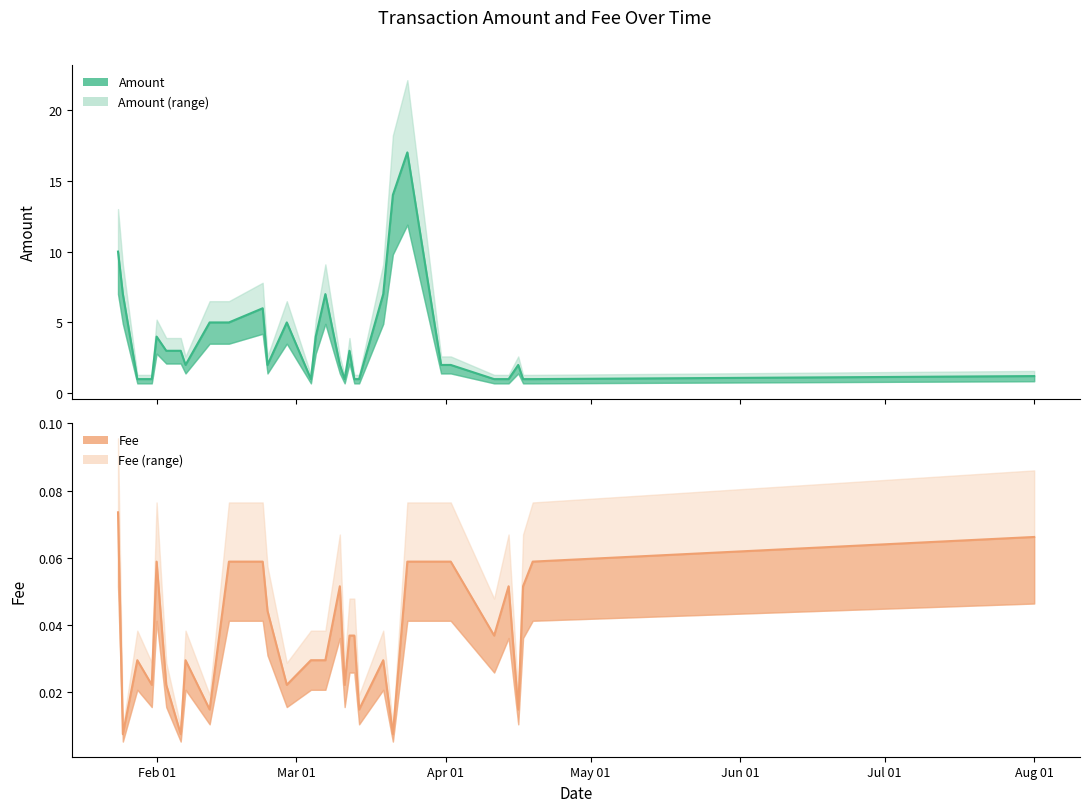

What is the value of the Amount point at the 9th from the left?

5.0